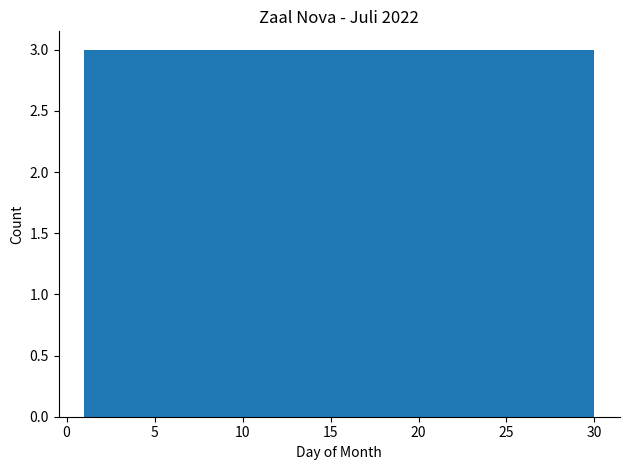

What is the height of the bar covering 27.1 to 30.0 on the x-axis? Neither the bar edges nor the heights are printed on the chart, so give them approximately, as read against the axes.

3